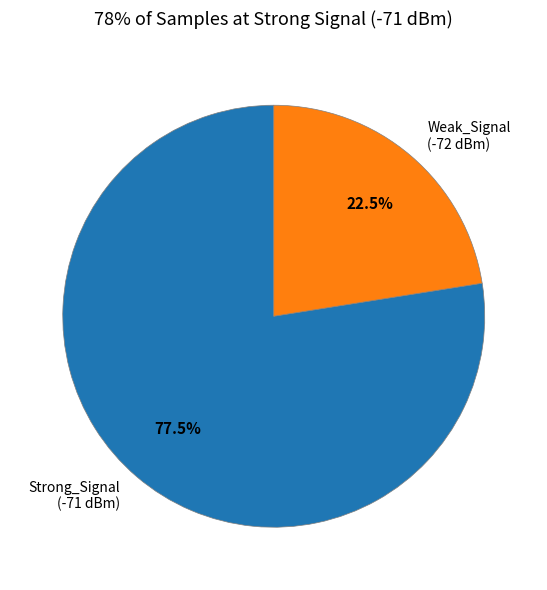

Does any single category account for the majority?

Yes